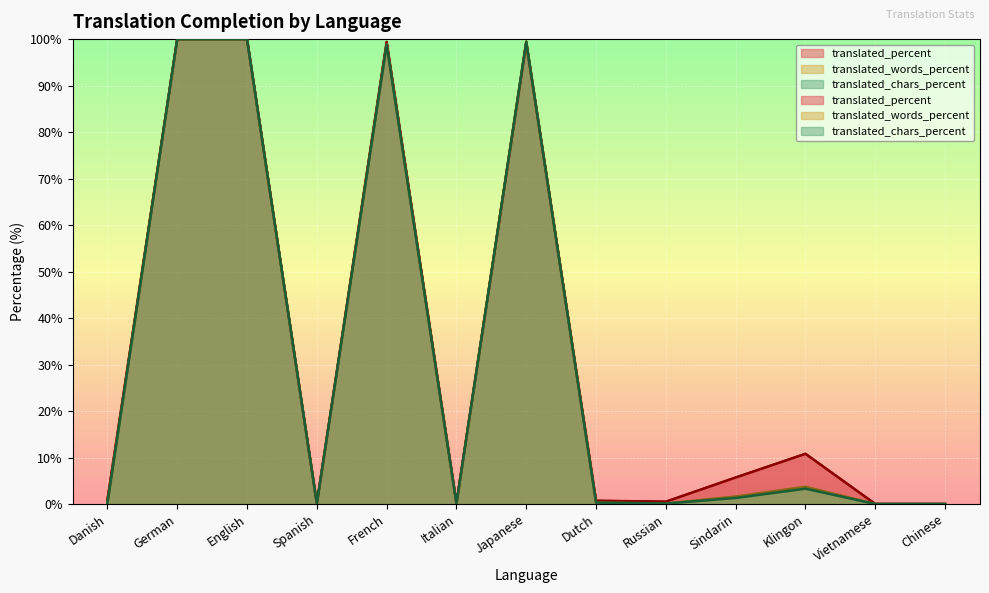

Between Vietnamese and French, which is larger?

French